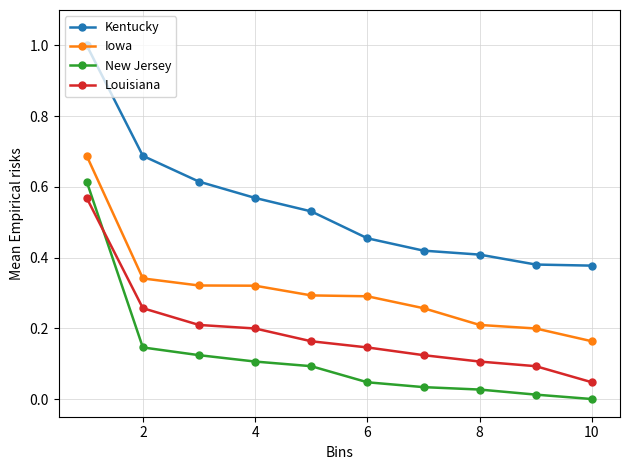

True or false: Kentucky has more than 2 points higher than both neighbors.

False